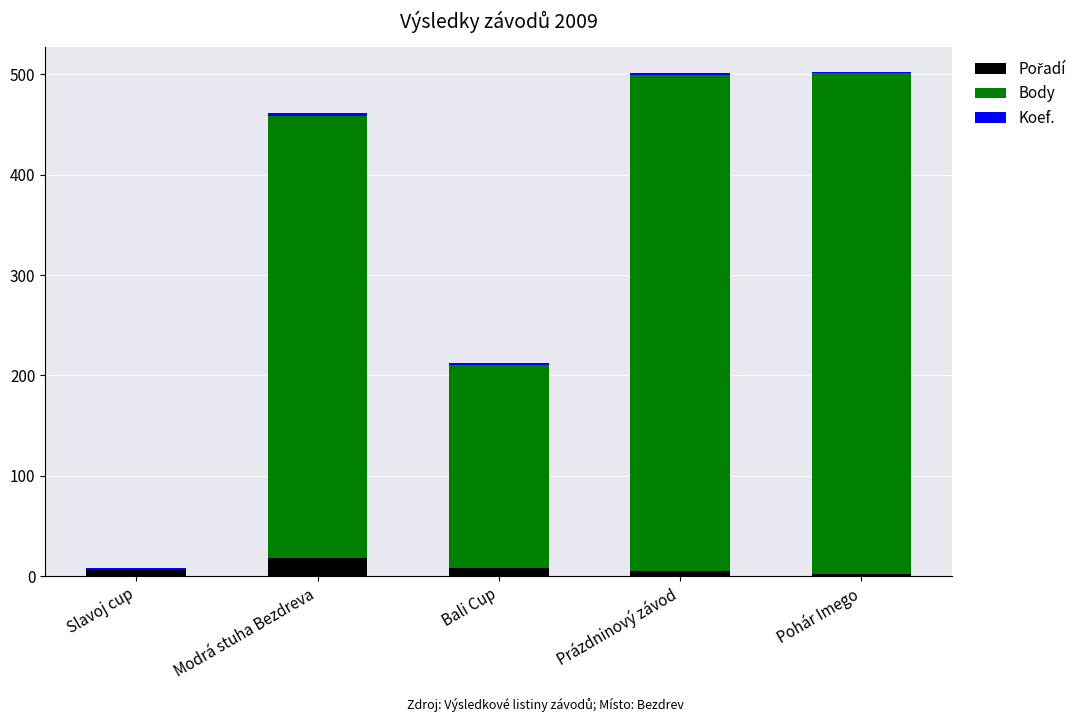

What is the highest value of the Pořadí series?

18